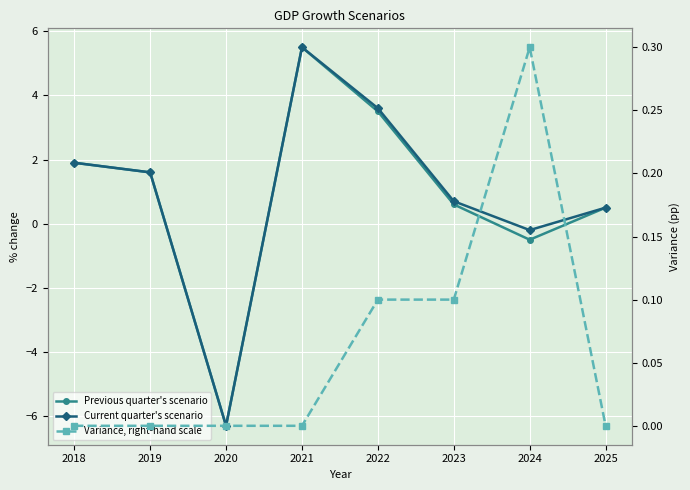

What is the sum of all Previous quarter's scenario values?

6.8